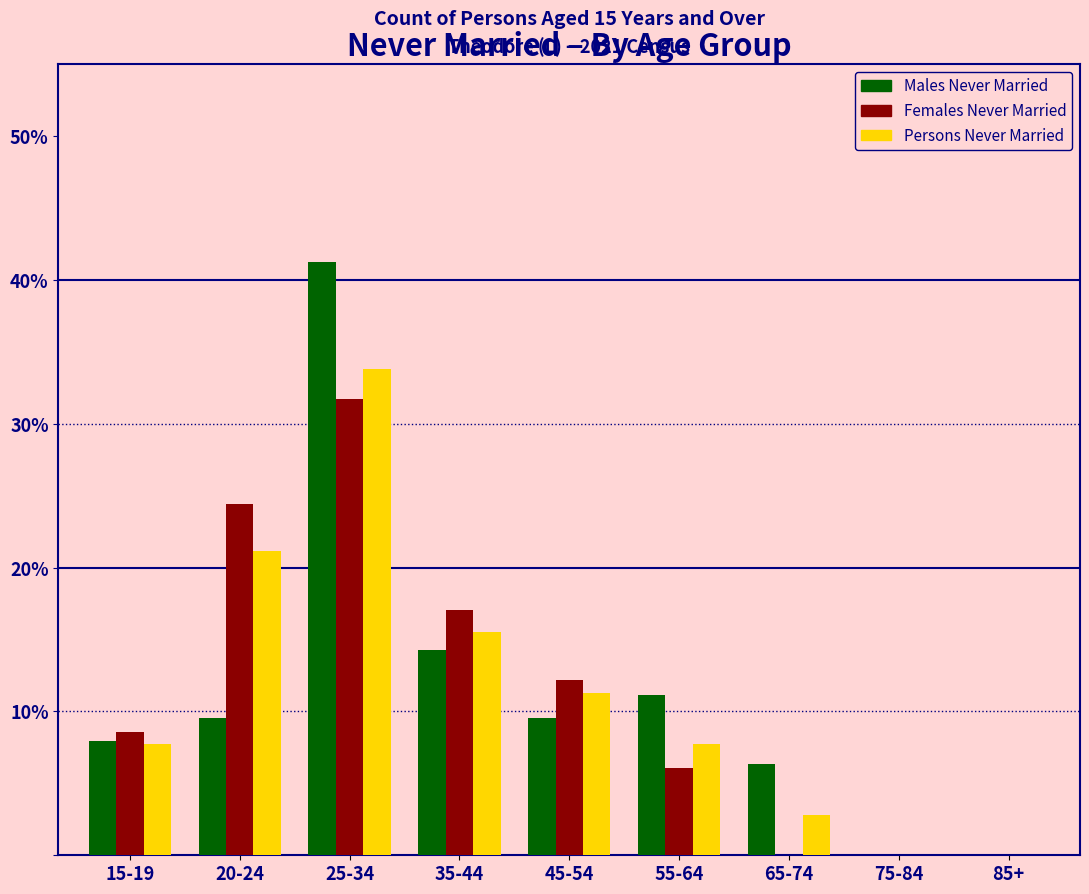

Reading left to right, what are all the values shown in this chart?

Males Never Married: 15-19=7.9	20-24=9.5	25-34=41.3	35-44=14.3	45-54=9.5	55-64=11.1	65-74=6.3	75-84=0.0	85+=0.0
Females Never Married: 15-19=8.5	20-24=24.4	25-34=31.7	35-44=17.1	45-54=12.2	55-64=6.1	65-74=0.0	75-84=0.0	85+=0.0
Persons Never Married: 15-19=7.7	20-24=21.1	25-34=33.8	35-44=15.5	45-54=11.3	55-64=7.7	65-74=2.8	75-84=0.0	85+=0.0